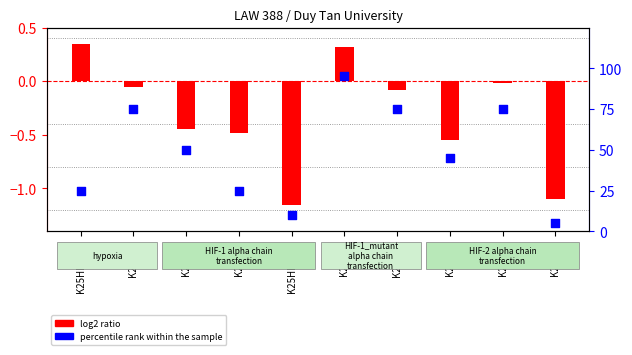

What is the total value across all series at K25HP-LKT?

25.4